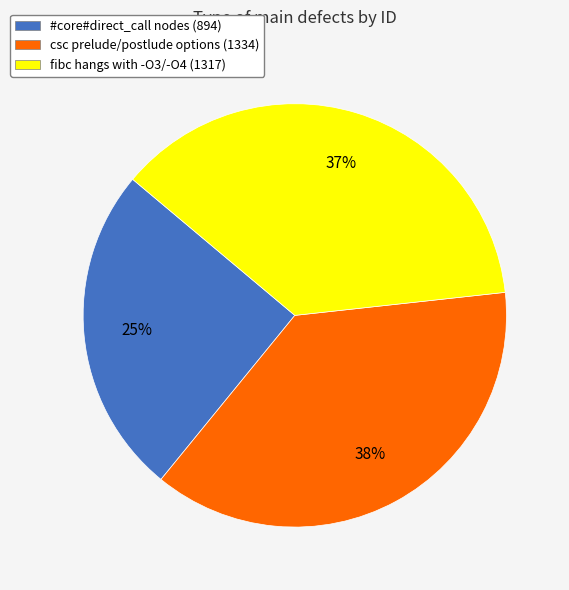

To the nearest percent, what is the combined percentage of csc prelude/postlude options (1334) and fibc hangs with -O3/-O4 (1317)?

75%